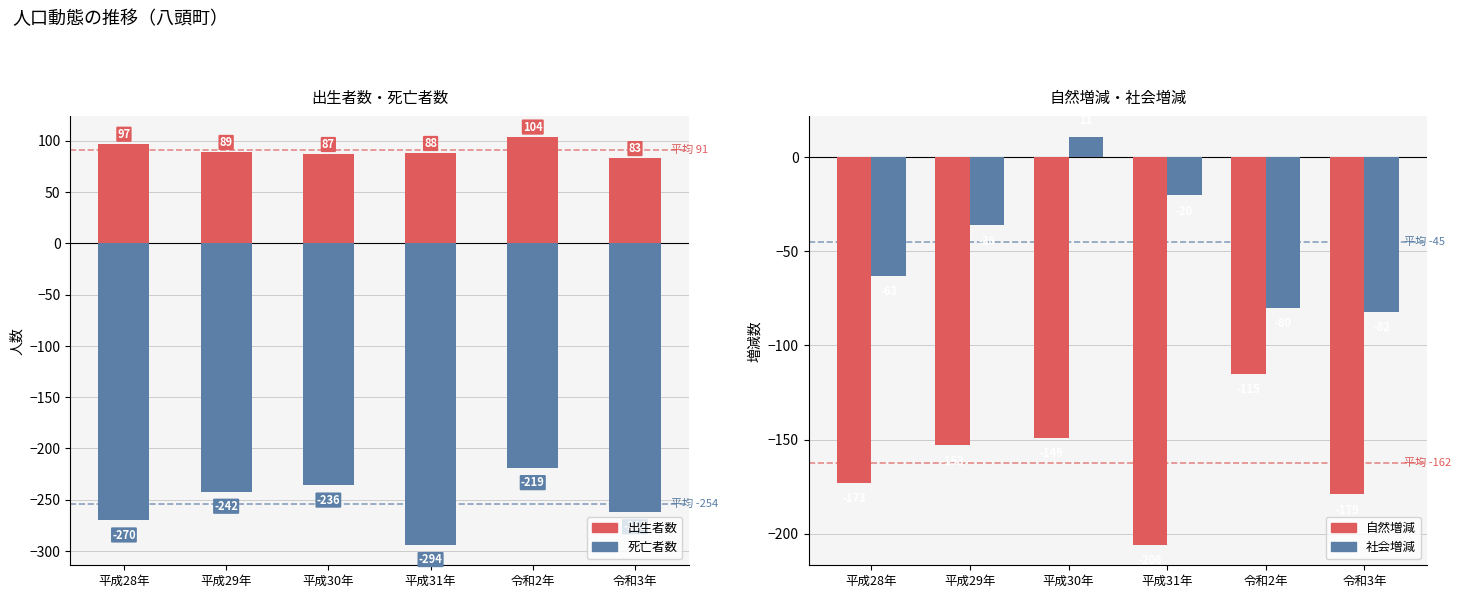

What is the difference between the second highest and minimum values in the 社会増減 series?

62